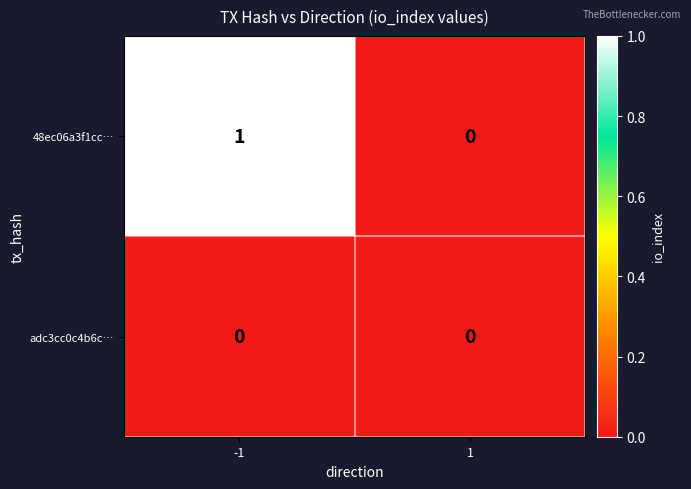

Reading left to right, transcribe all the data shown in this chart.

48ec06a3f1cc…: -1=1	1=0
adc3cc0c4b6c…: -1=0	1=0